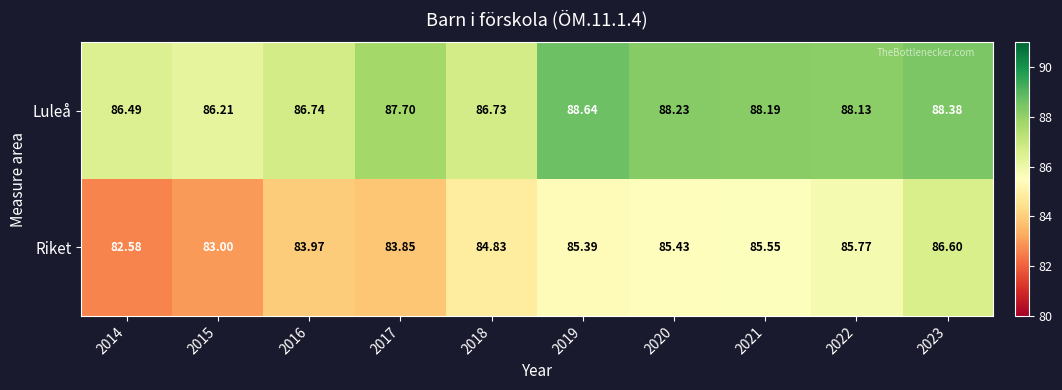

Which series changed the most between 2017 and 2023?

Riket